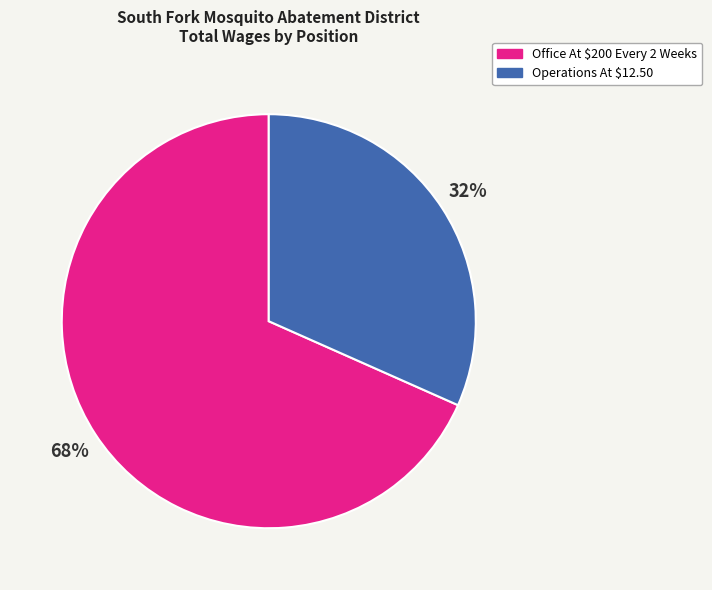

Which category has the smallest portion of the pie?

Operations At $12.50